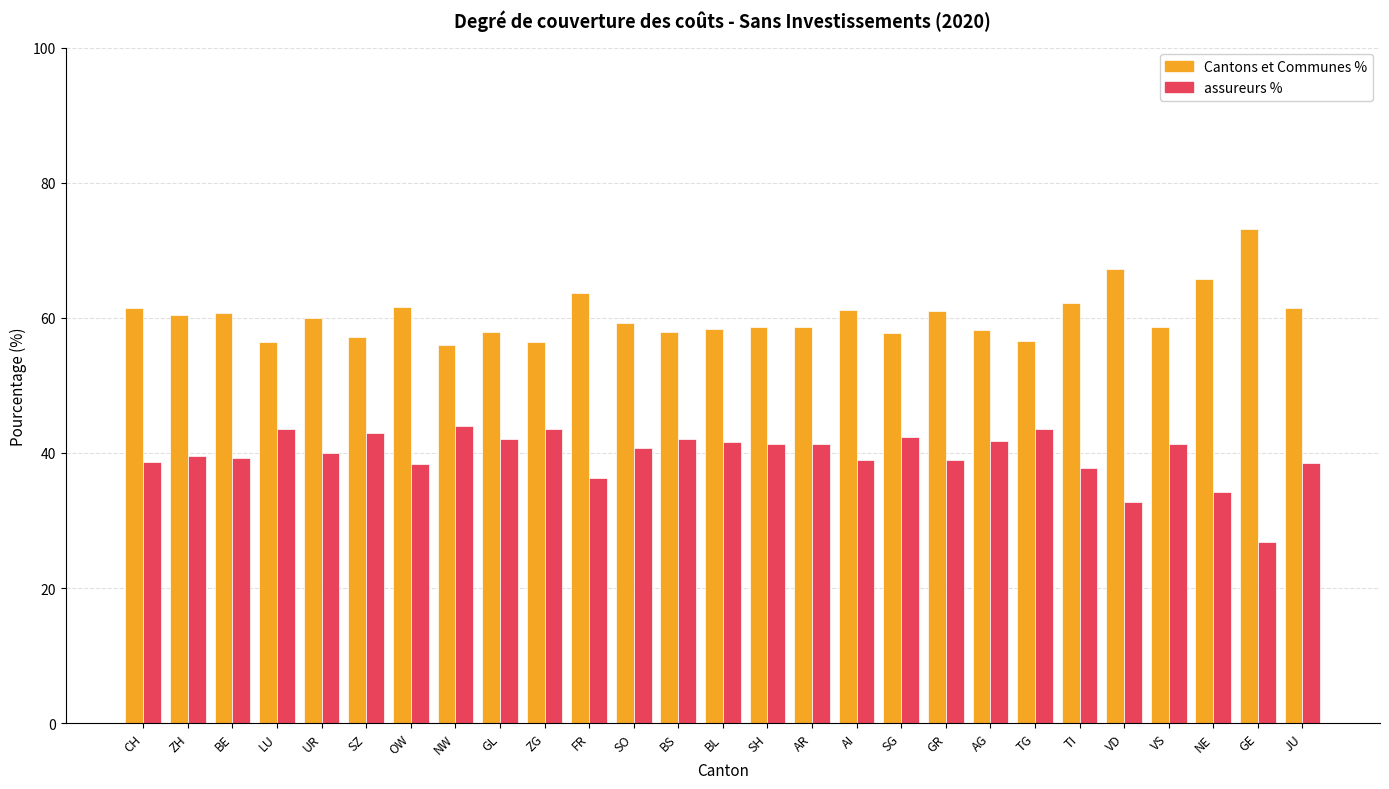

What is the total value across all series at SH?

100.0